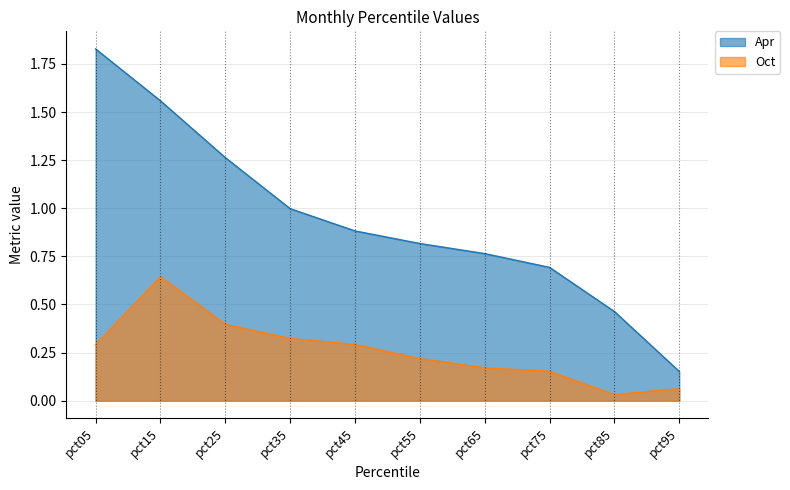

True or false: Apr and Oct cross at least once.

False